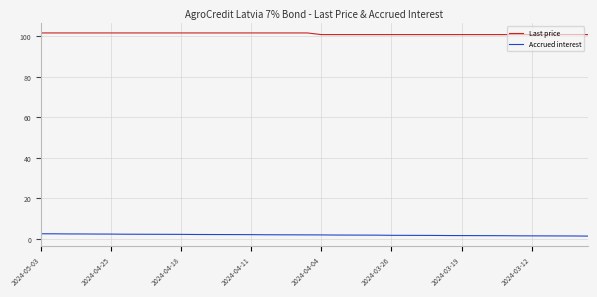

What is the difference between the maximum and minimum values in the Last price series?

0.8